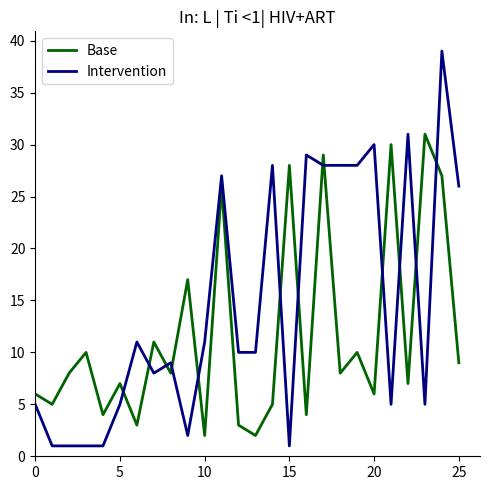

Rank the series by their average value, from lowest to highest.

Base, Intervention